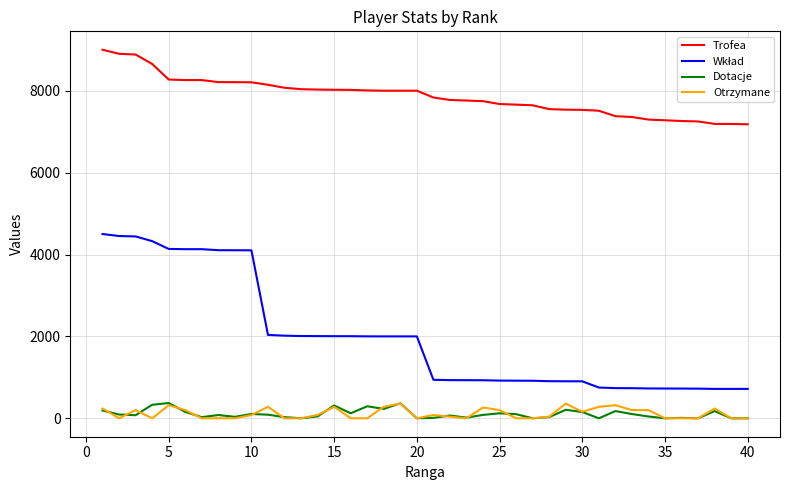

True or false: Dotacje and Trofea cross at least once.

False